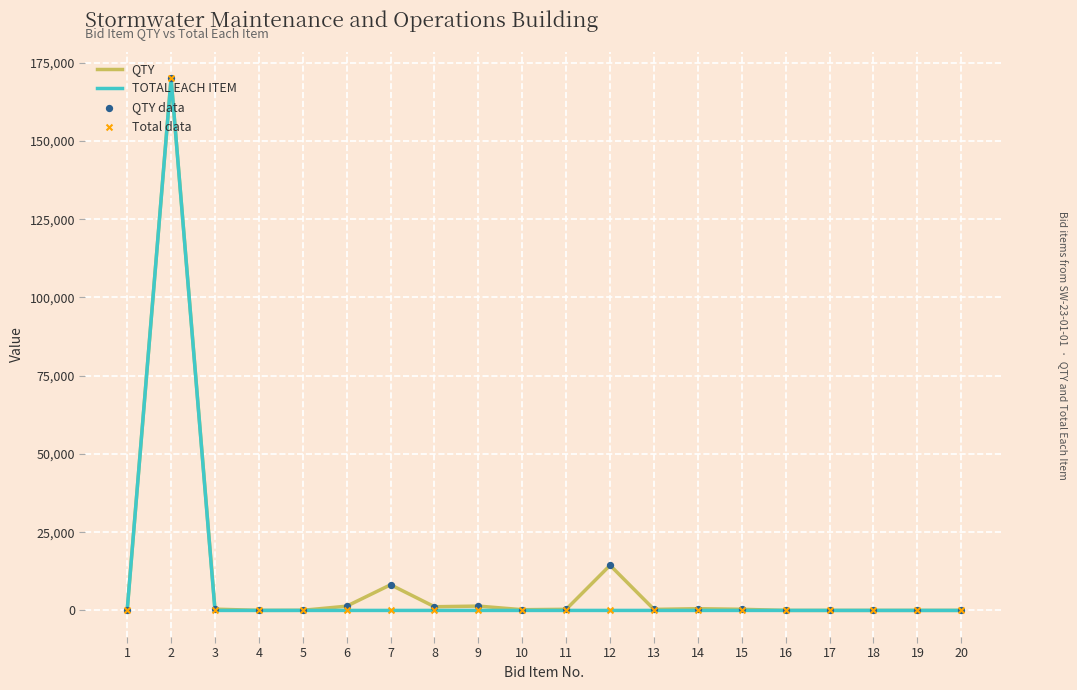

Which series has the widest spread of values?

TOTAL EACH ITEM